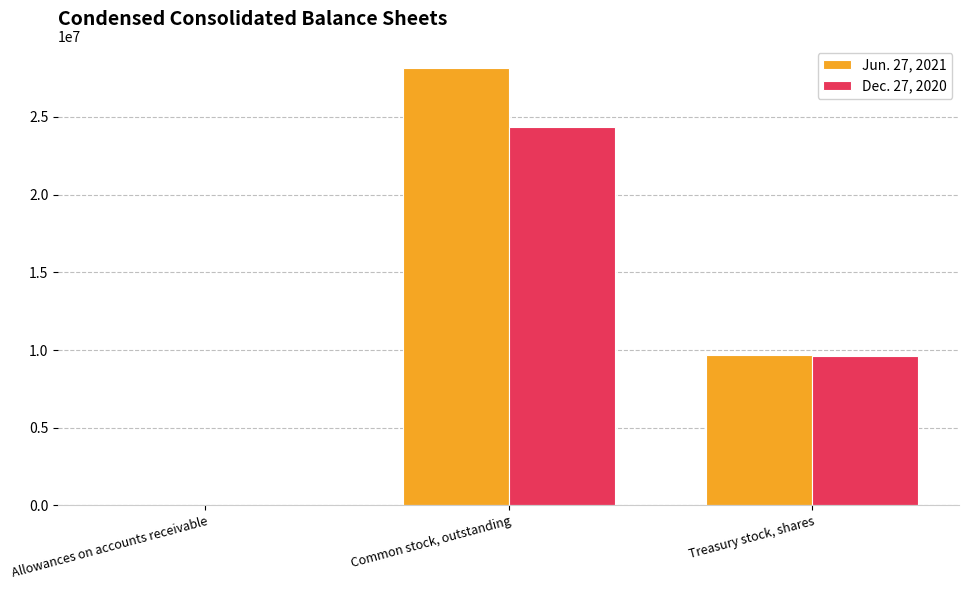

Count the Dec. 27, 2020 values in the range 47 to 24323000.

3